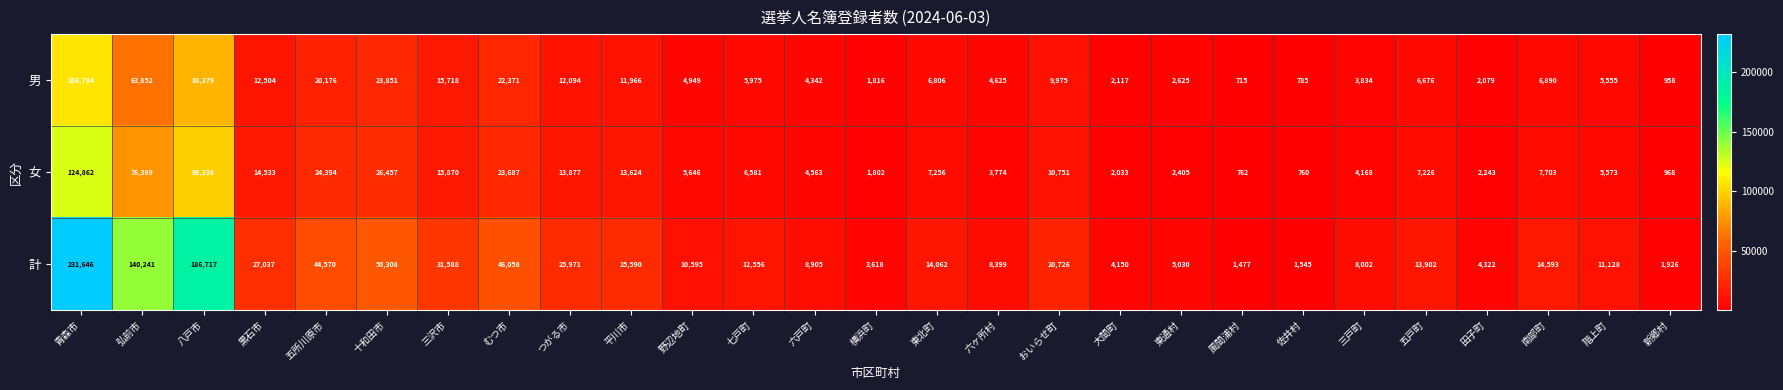

Which series has the largest range (max minus min)?

計